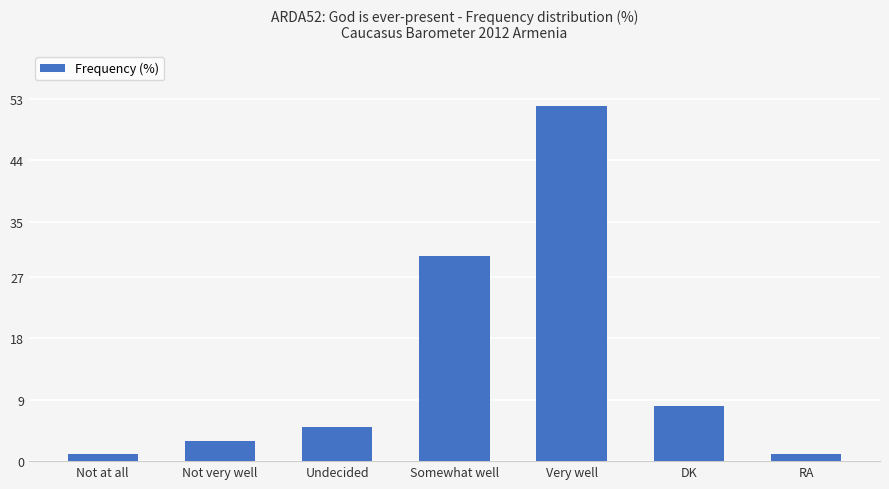

Reading left to right, extract all data points from this chart.

Not at all=1	Not very well=3	Undecided=5	Somewhat well=30	Very well=52	DK=8	RA=1